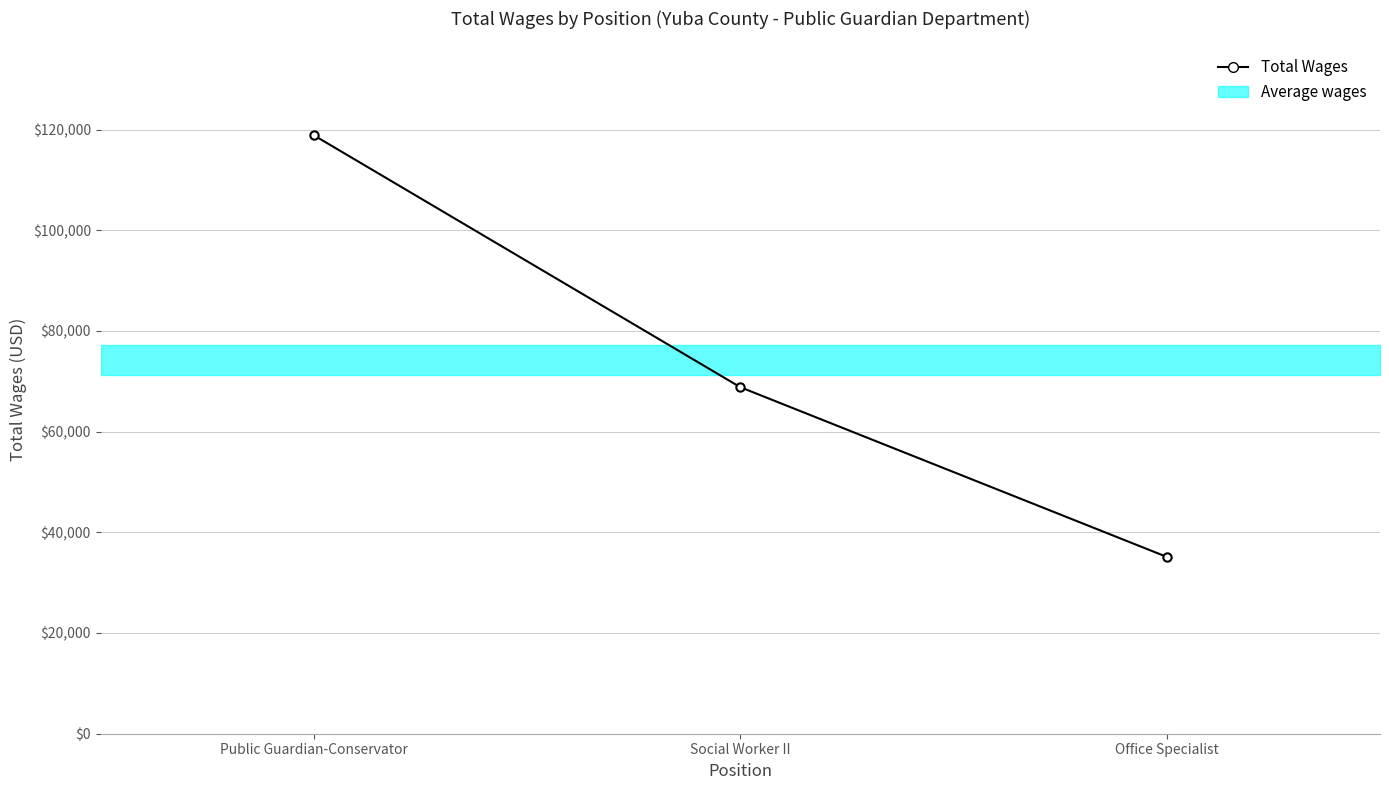

Where is the data nearest to the value 76986?

Social Worker II